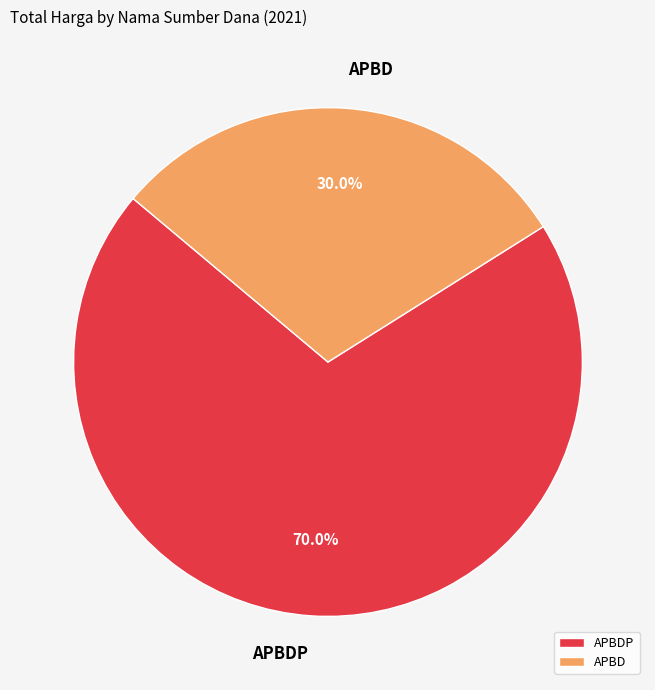

Count the number of slices in the pie.

2